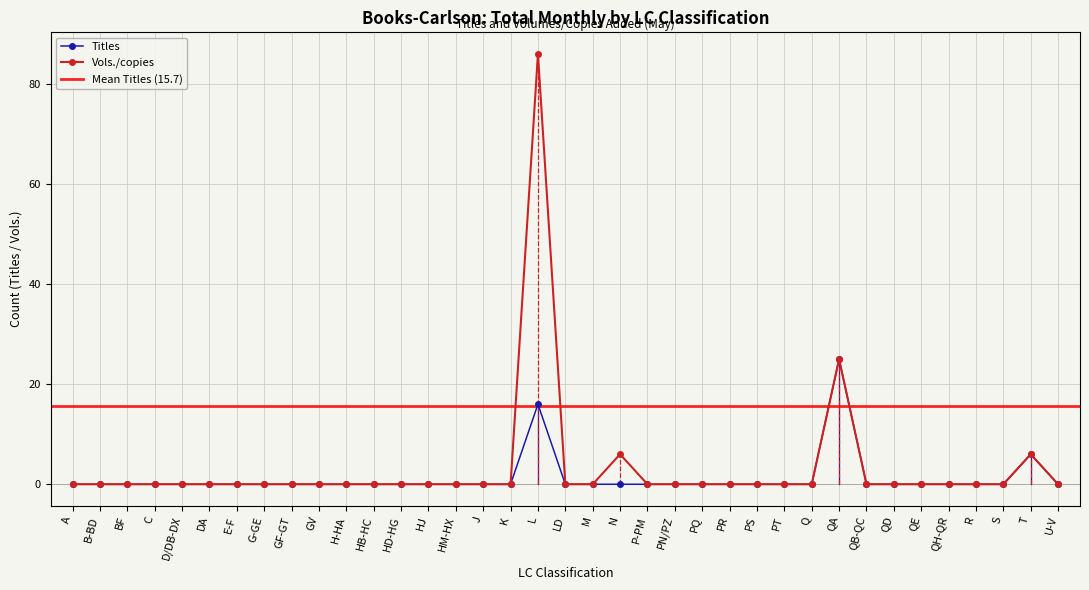

Rank the categories by Titles value from lowest to highest.

A, B-BD, BF, C, D/DB-DX, DA, E-F, G-GE, GF-GT, GV, H-HA, HB-HC, HD-HG, HJ, HM-HX, J, K, LD, M, N, P-PM, PN/PZ, PQ, PR, PS, PT, Q, QB-QC, QD, QE, QH-QR, R, S, U-V, T, L, QA